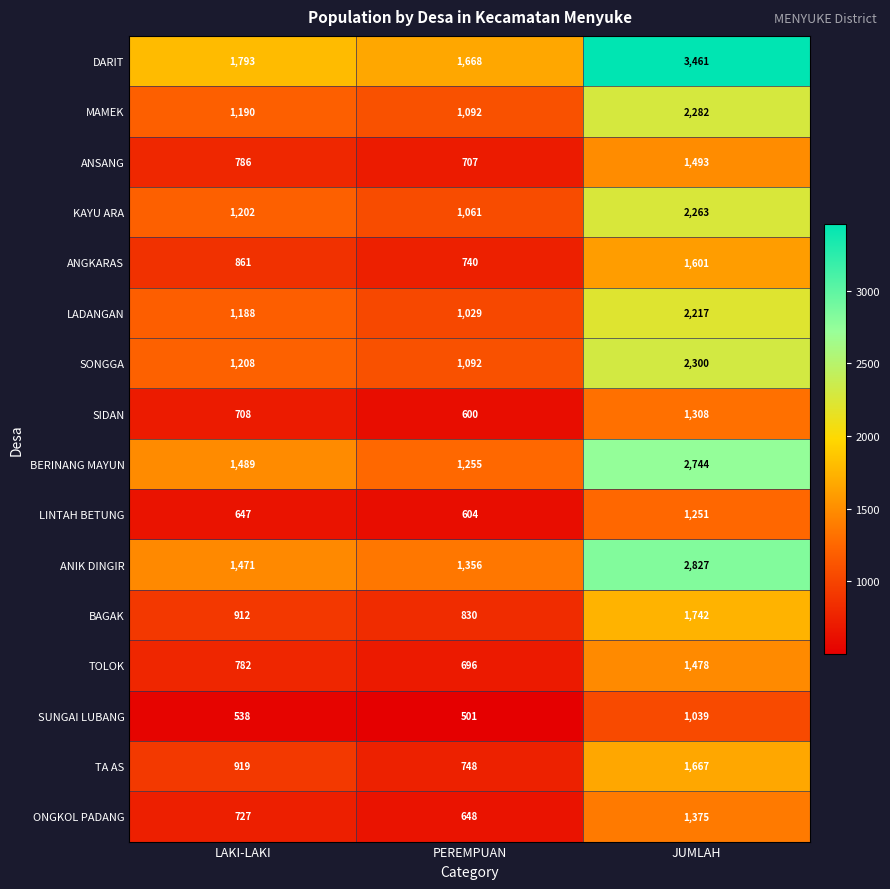

What is the minimum value shown in the chart?

501